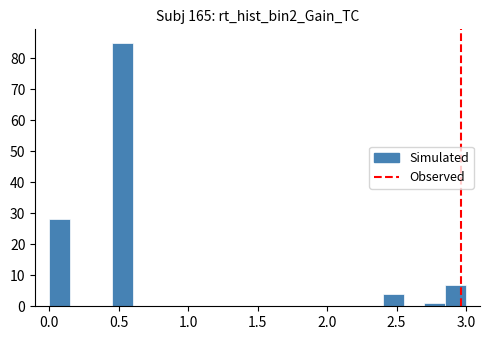

Read against the x-axis, roughly where is the centre of the tallest bar?

0.55